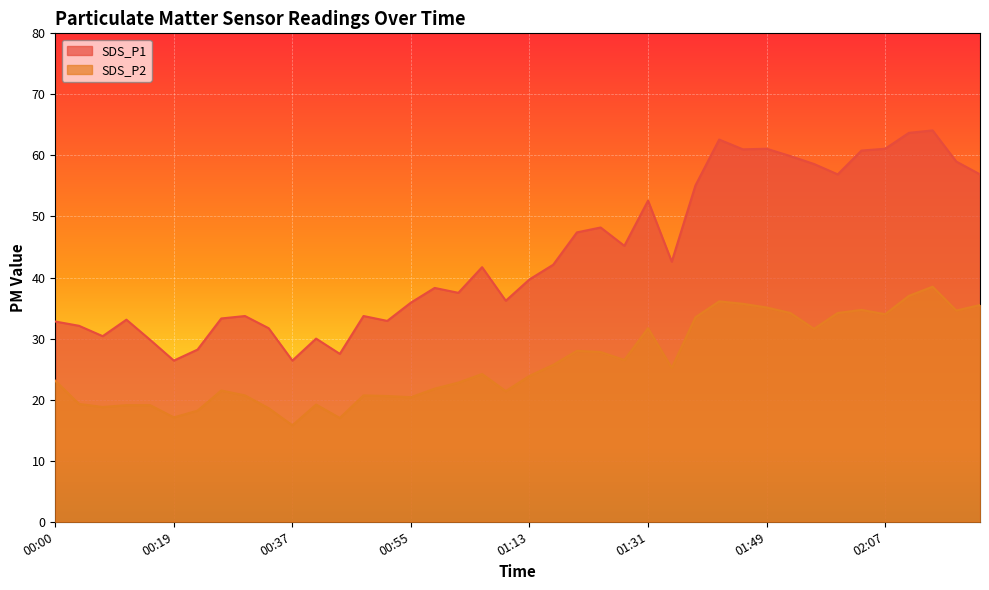

At which category does the chart reach its peak across all series?

02:15